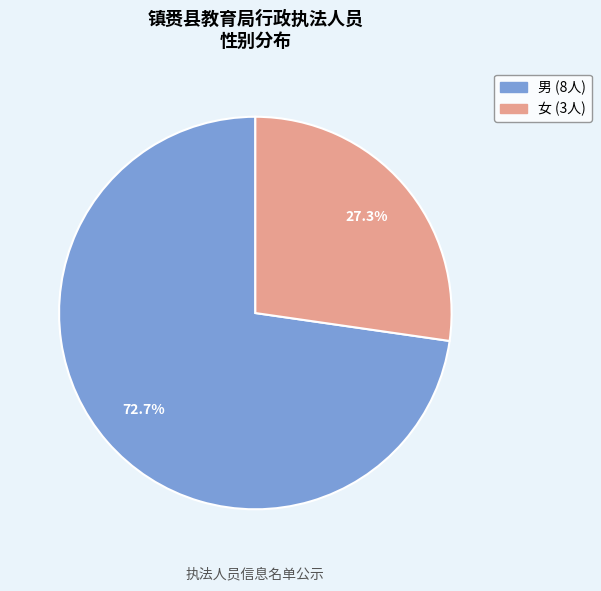

How many segments does this pie chart have?

2